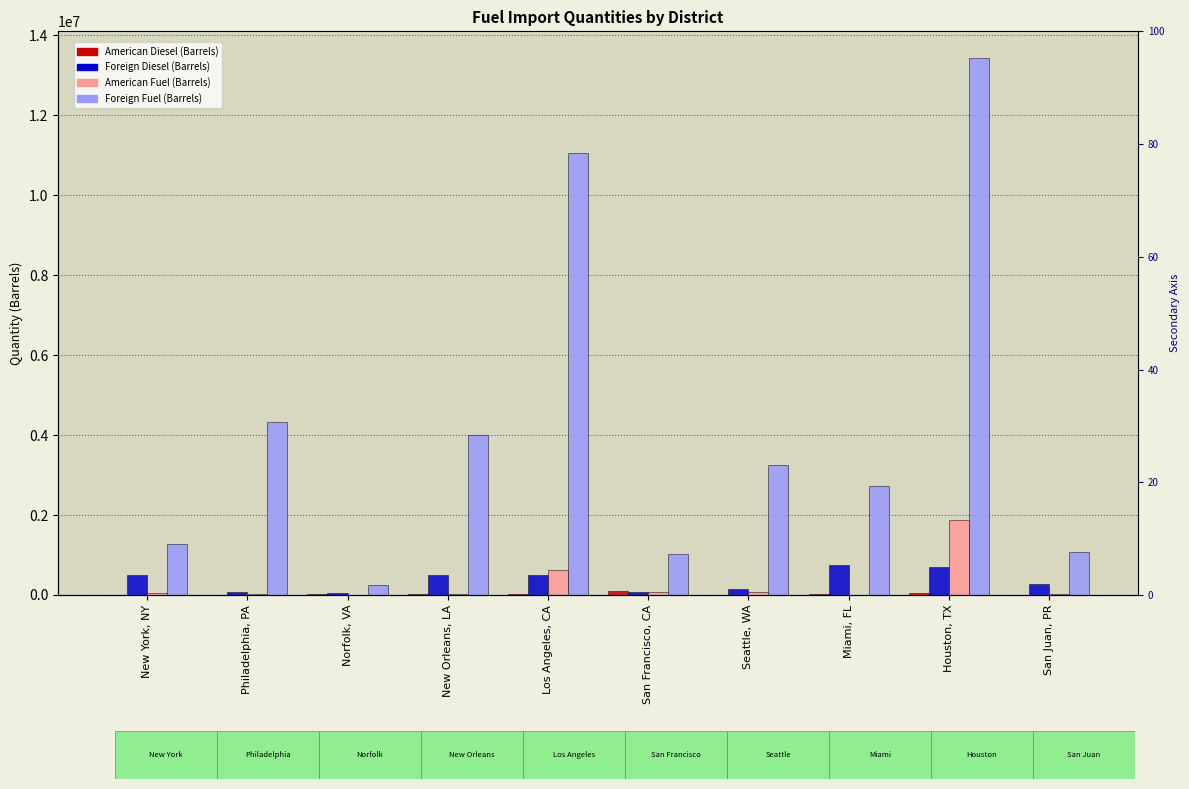

Which series has the largest total across all categories?

Foreign Fuel (Barrels)